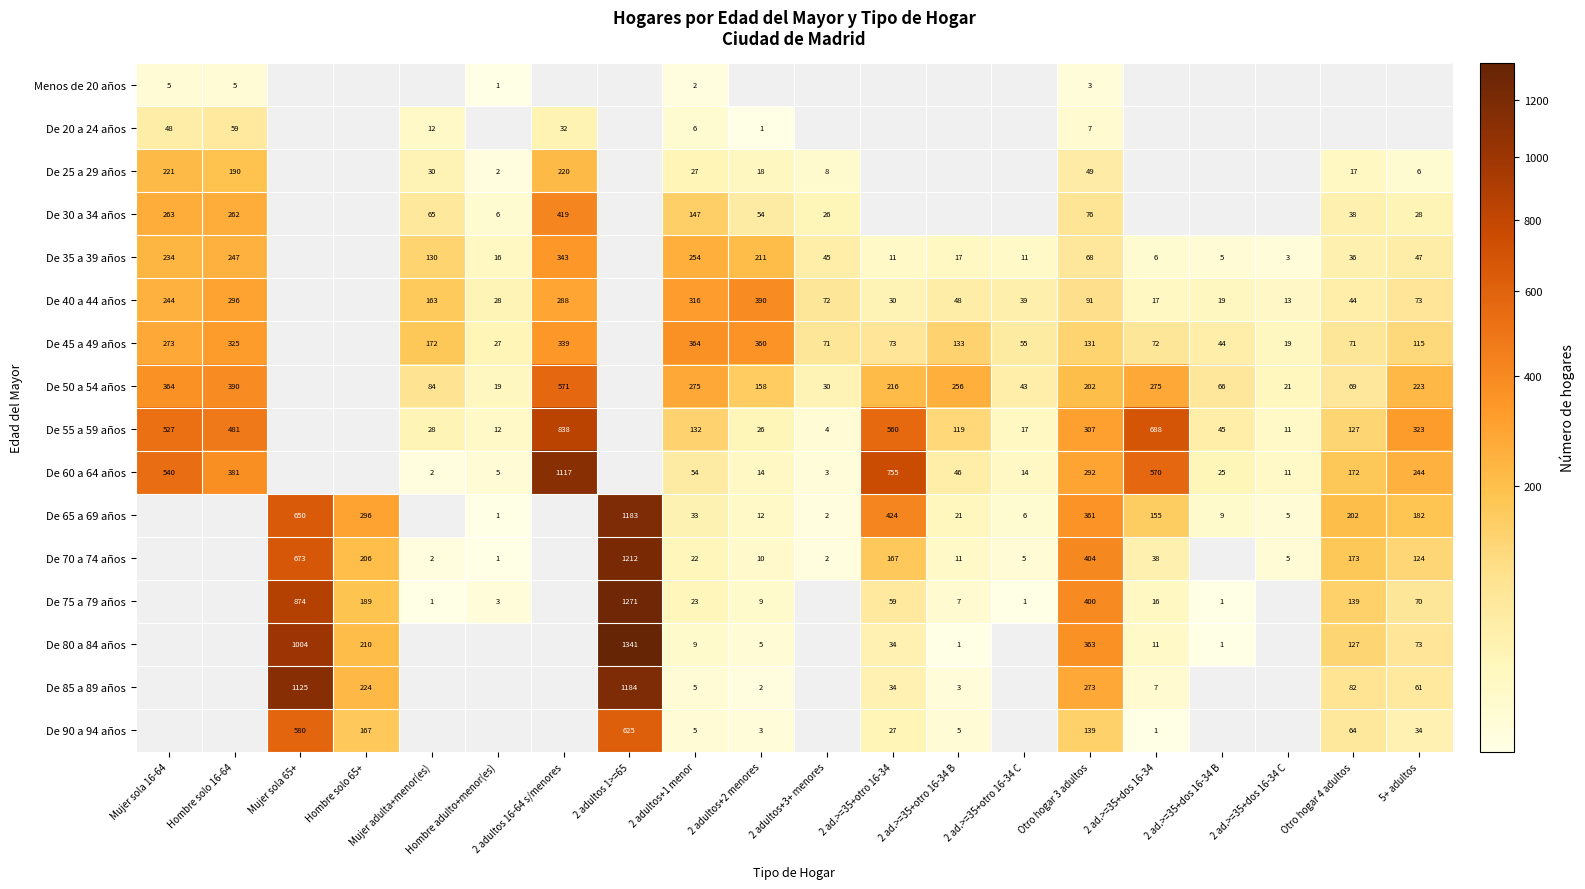

Is it true that De 50 a 54 años equals 153 at 2 ad.>=35+dos 16-34?

False